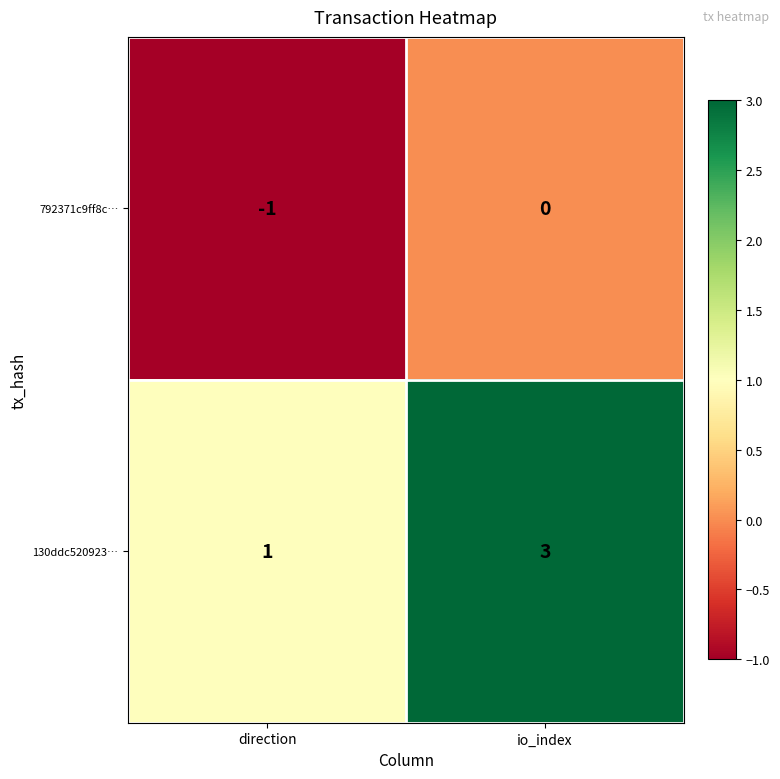

Where is 792371c9ff8c… nearest to the value 0?

io_index